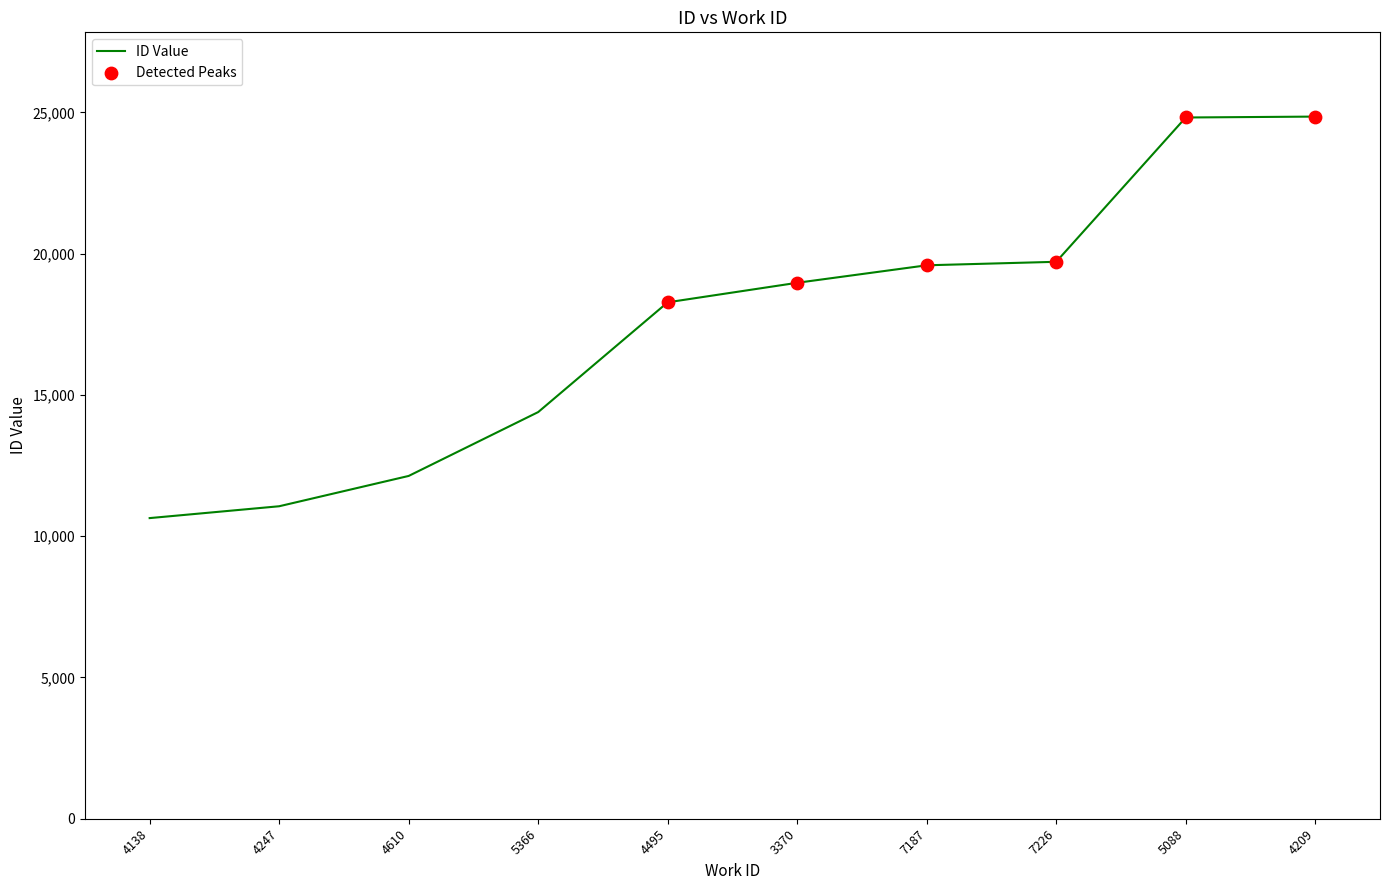

Approximately how many times larger is the value at 4138 compared to 3370?

0.6